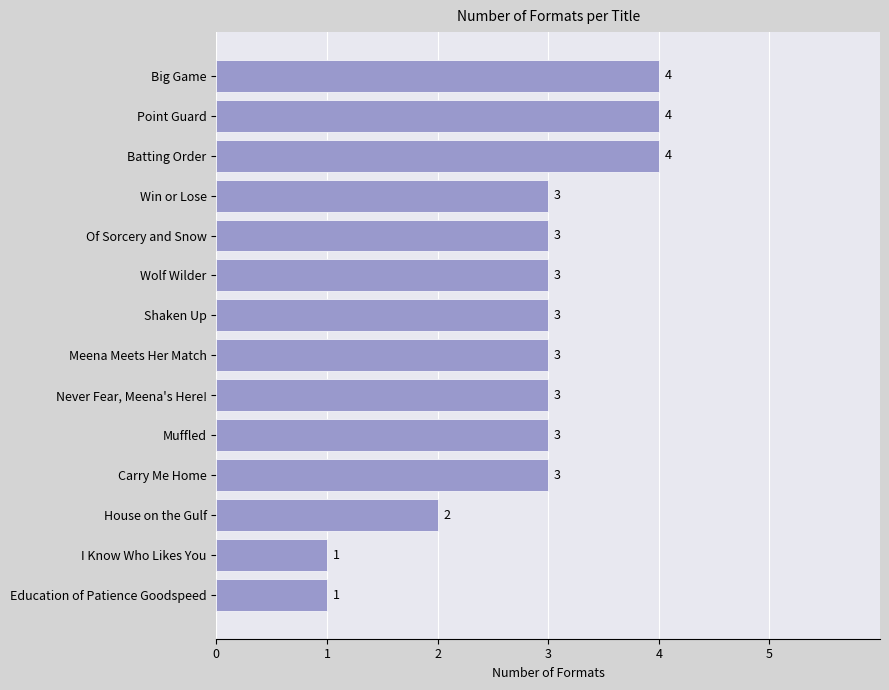

Reading top to bottom, extract all data points from this chart.

Big Game=4	Point Guard=4	Batting Order=4	Win or Lose=3	Of Sorcery and Snow=3	Wolf Wilder=3	Shaken Up=3	Meena Meets Her Match=3	Never Fear, Meena's Here!=3	Muffled=3	Carry Me Home=3	House on the Gulf=2	I Know Who Likes You=1	Education of Patience Goodspeed=1